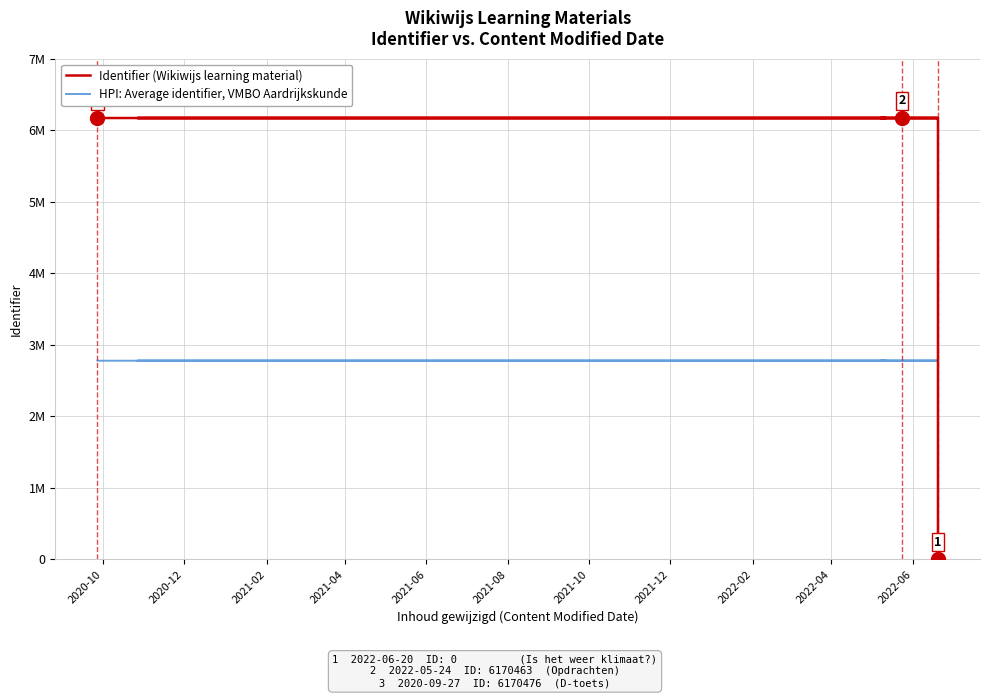

Does the chart have visible grid lines?

Yes